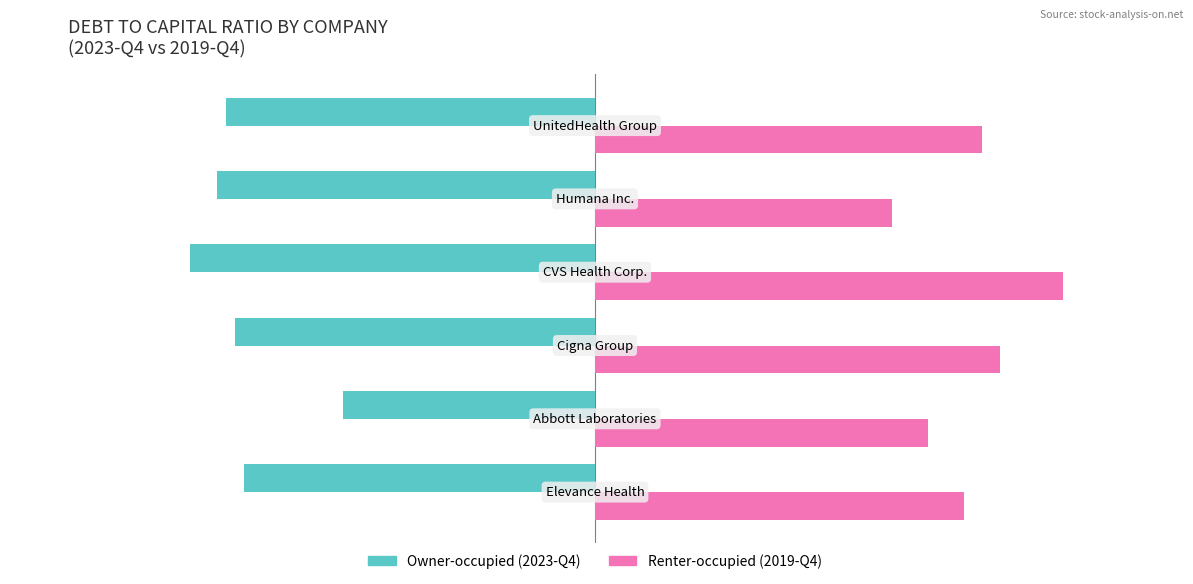

What are all the series names shown in the legend?

Owner-occupied (2023-Q4), Renter-occupied (2019-Q4)